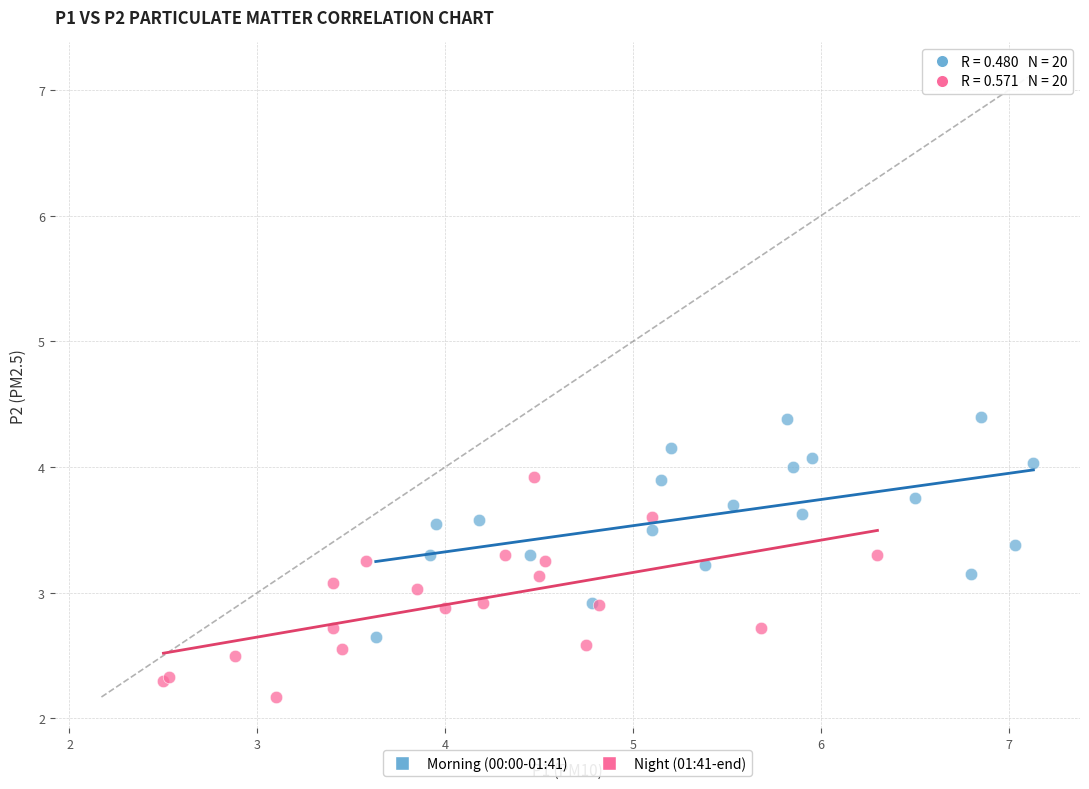

Which series contains the highest Y value?

Morning (00:00-01:41)